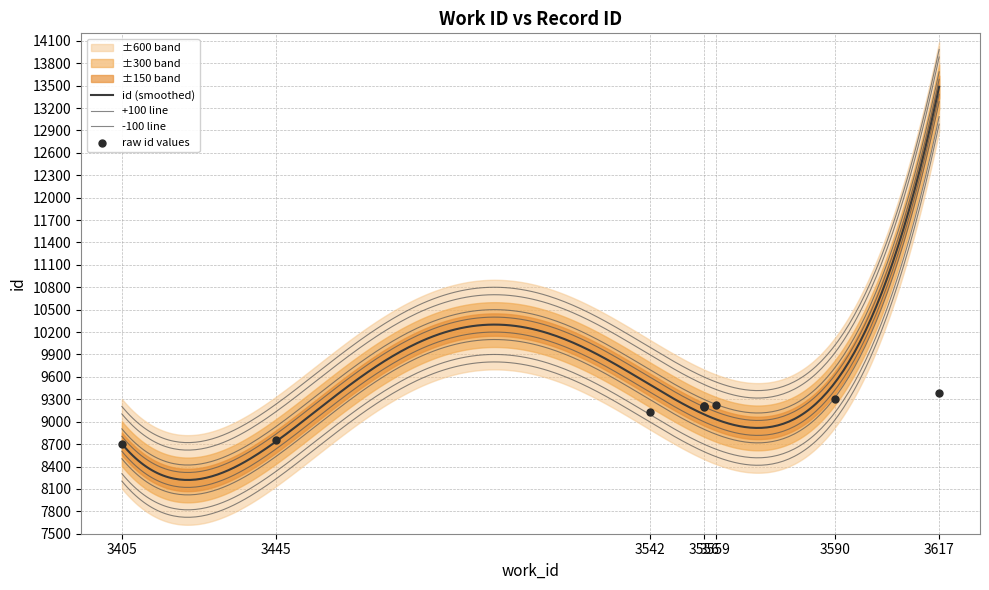

What is the ratio of the value at 3405 to the value at 3542?

1.0